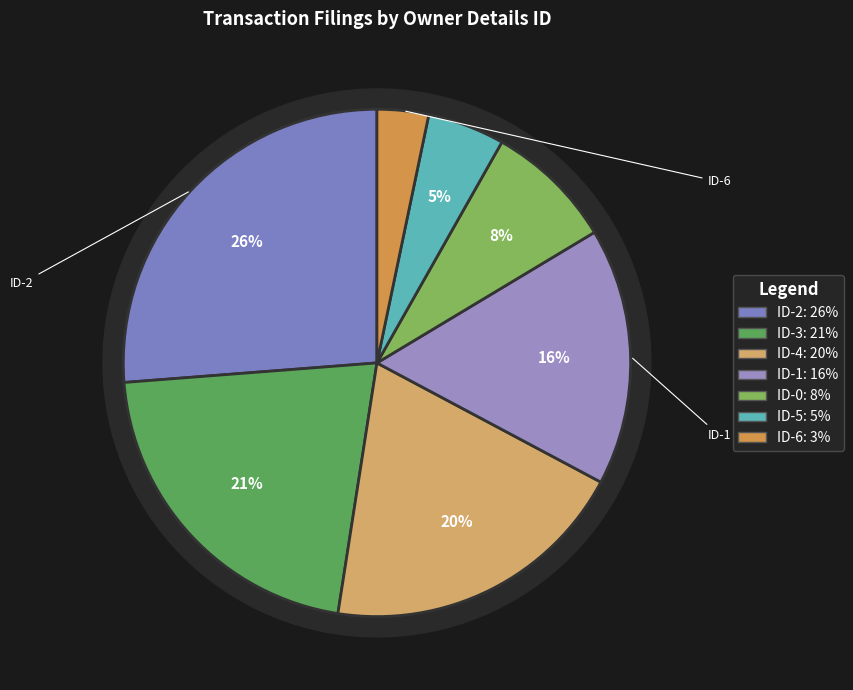

To the nearest percent, what is the average slice percentage?

14%